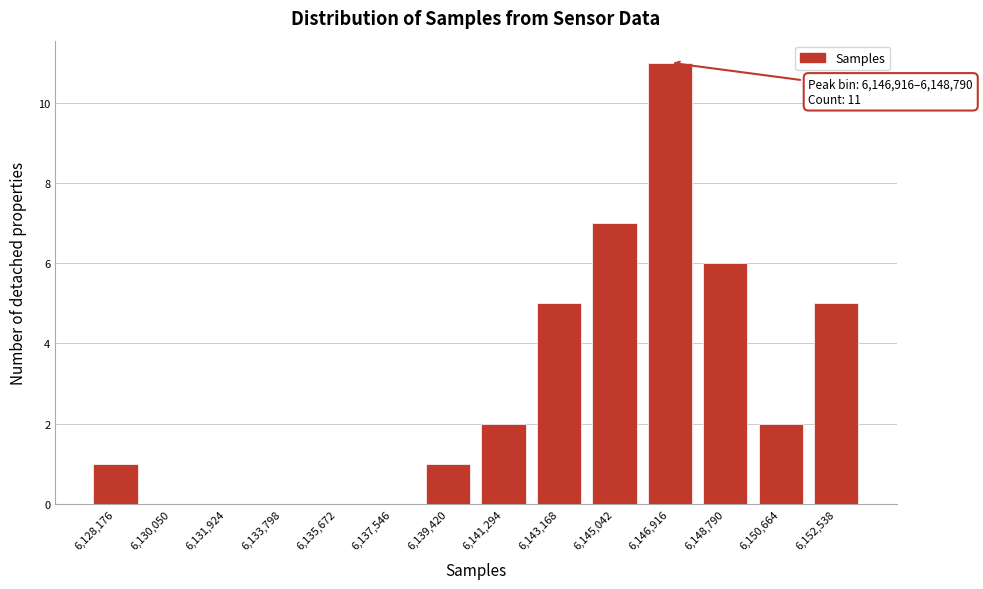

Reading right to left, list all the values displayed in this chart.

6,152,538=5	6,150,664=2	6,148,790=6	6,146,916=11	6,145,042=7	6,143,168=5	6,141,294=2	6,139,420=1	6,137,546=0	6,135,672=0	6,133,798=0	6,131,924=0	6,130,050=0	6,128,176=1